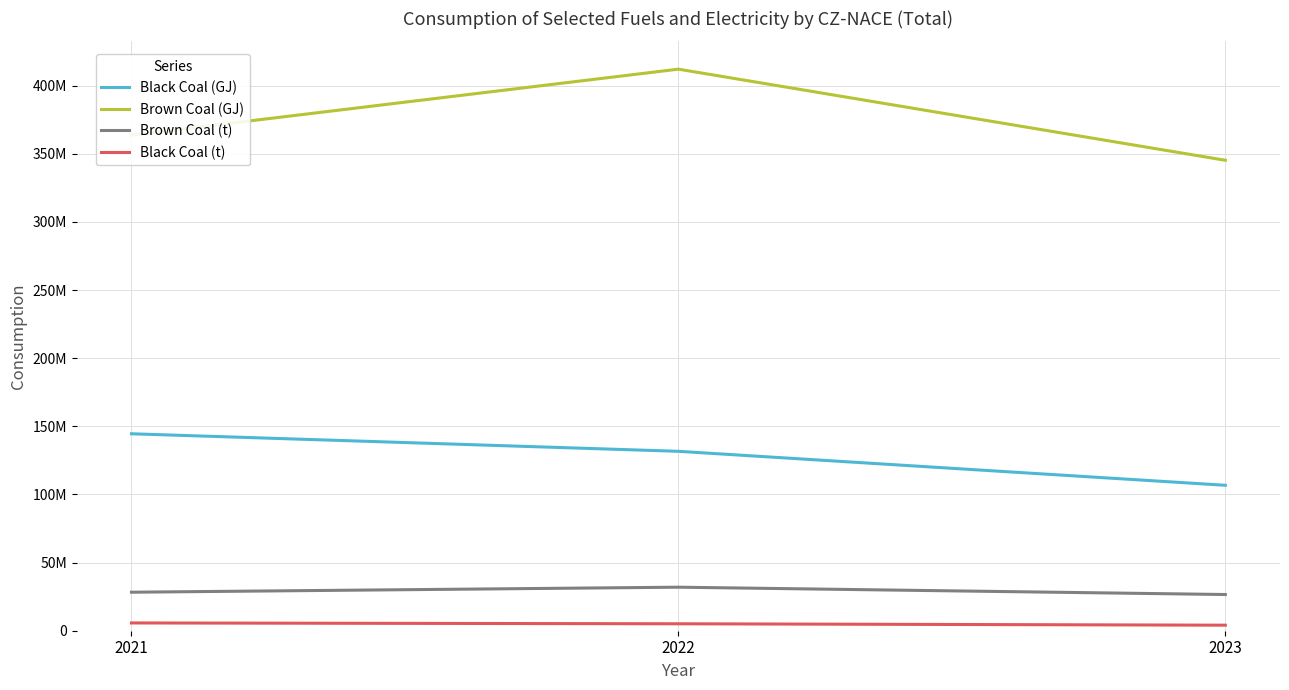

Which has a higher value, 2022 or 2023?

2022